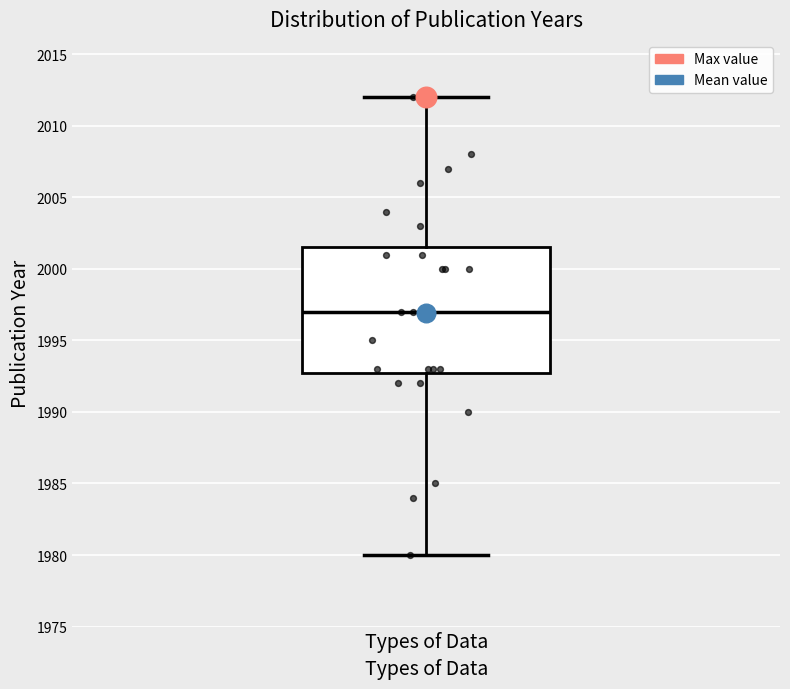

Read this box plot against the y-axis: the position of the median line, the range covered by the box, and the ends of both whiskers. The values are not printed on the chart, so give them approximately, as read against the axis.

median 1997.0, box 1993.0 to 2001.5, whiskers 1980.0 to 2012.0